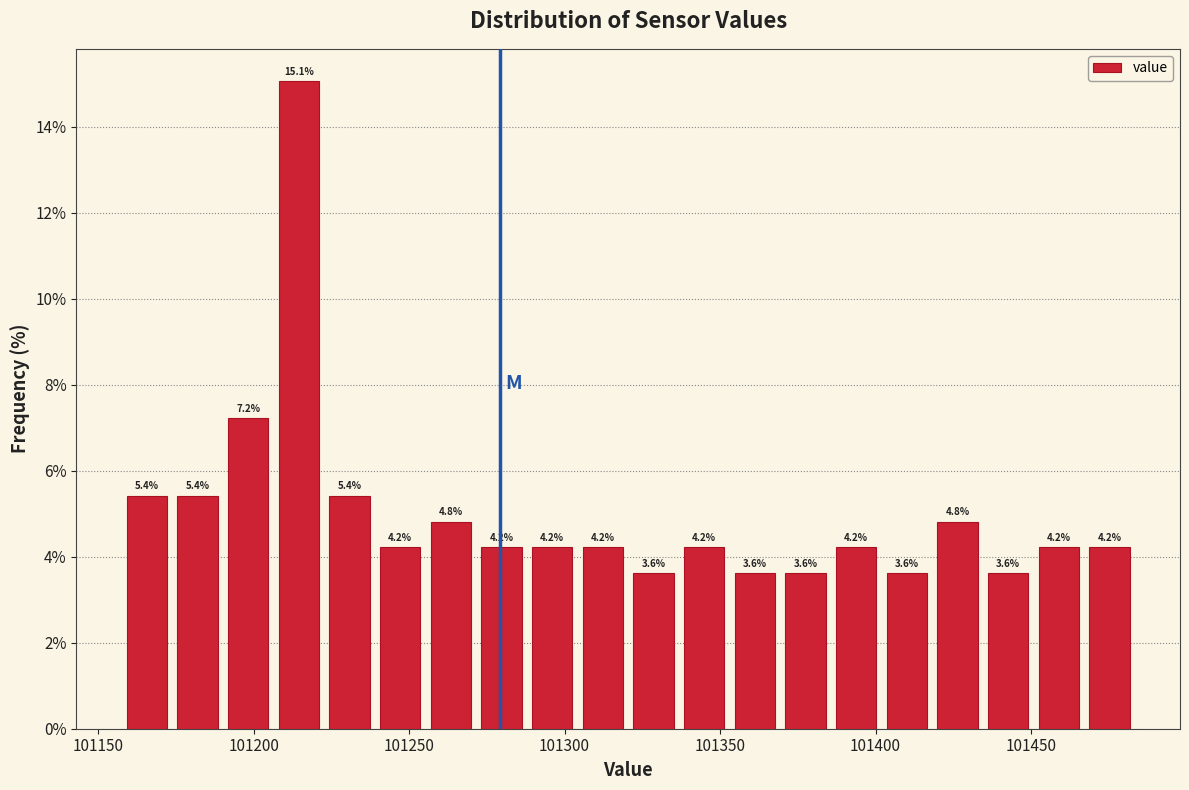

Around what value on the x-axis is the tallest bar? Give the approximate position of its centre, as read against the axis.

101215